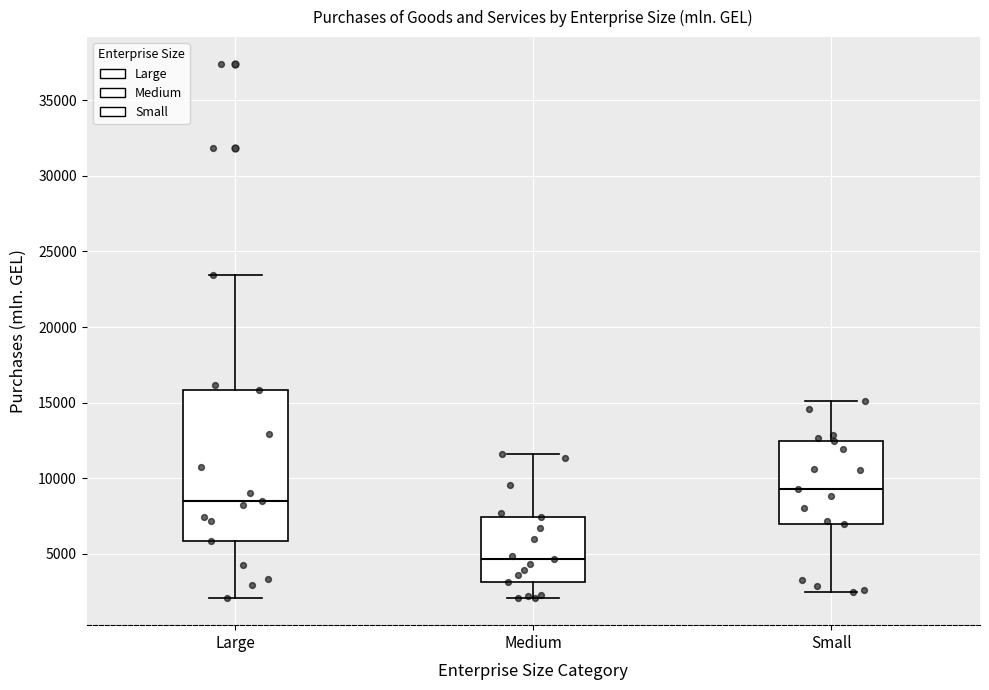

Which box has the highest median line?

Small